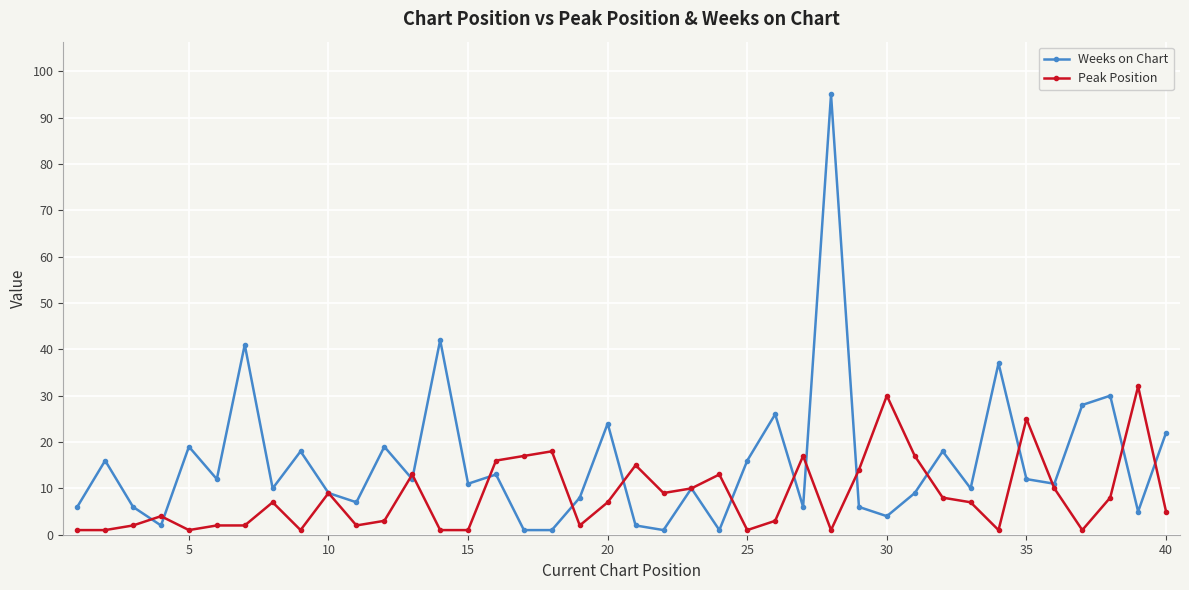

Which series has the largest range (max minus min)?

Weeks on Chart